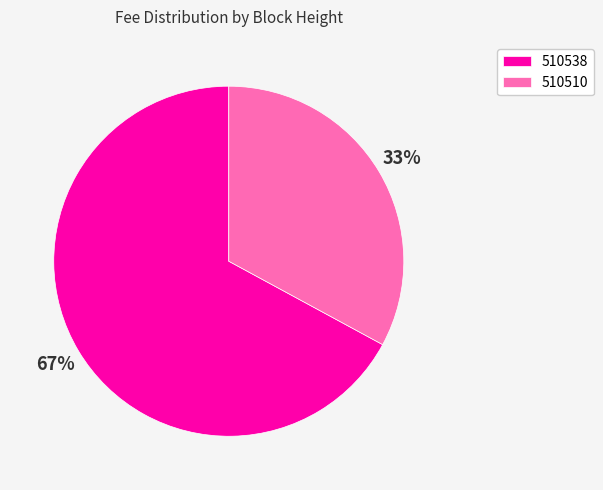

How many slices are in this pie chart?

2